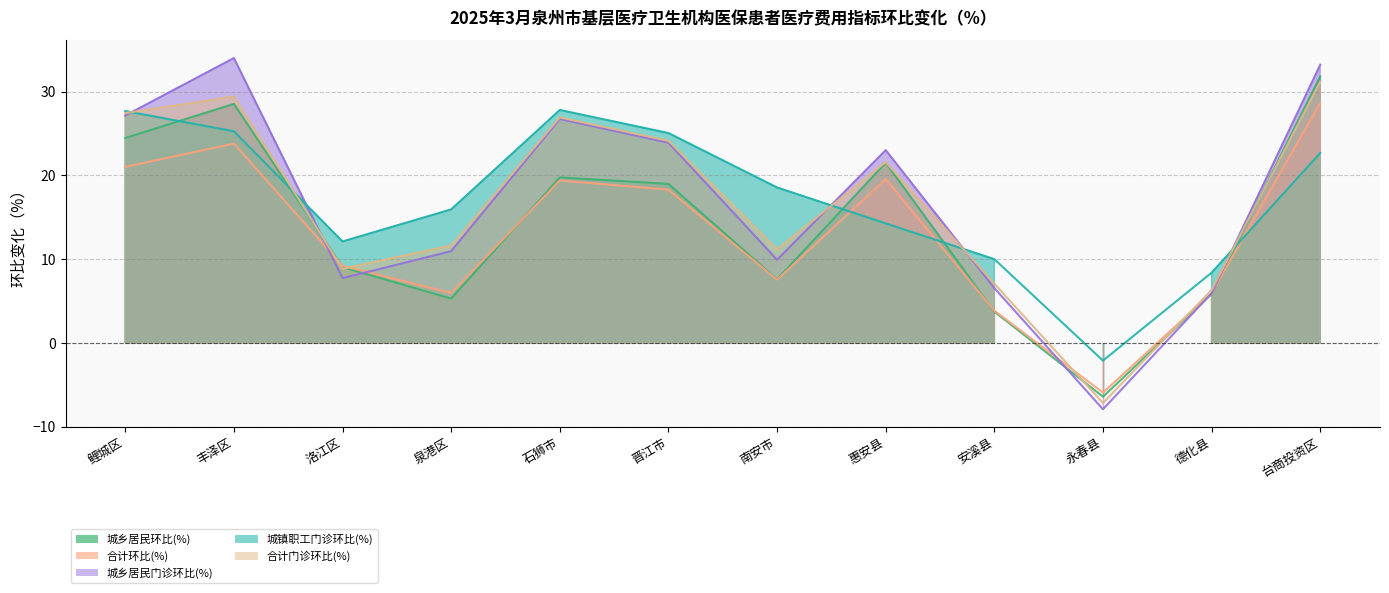

What is the spread (max minus min) of values at 惠安县?

8.7